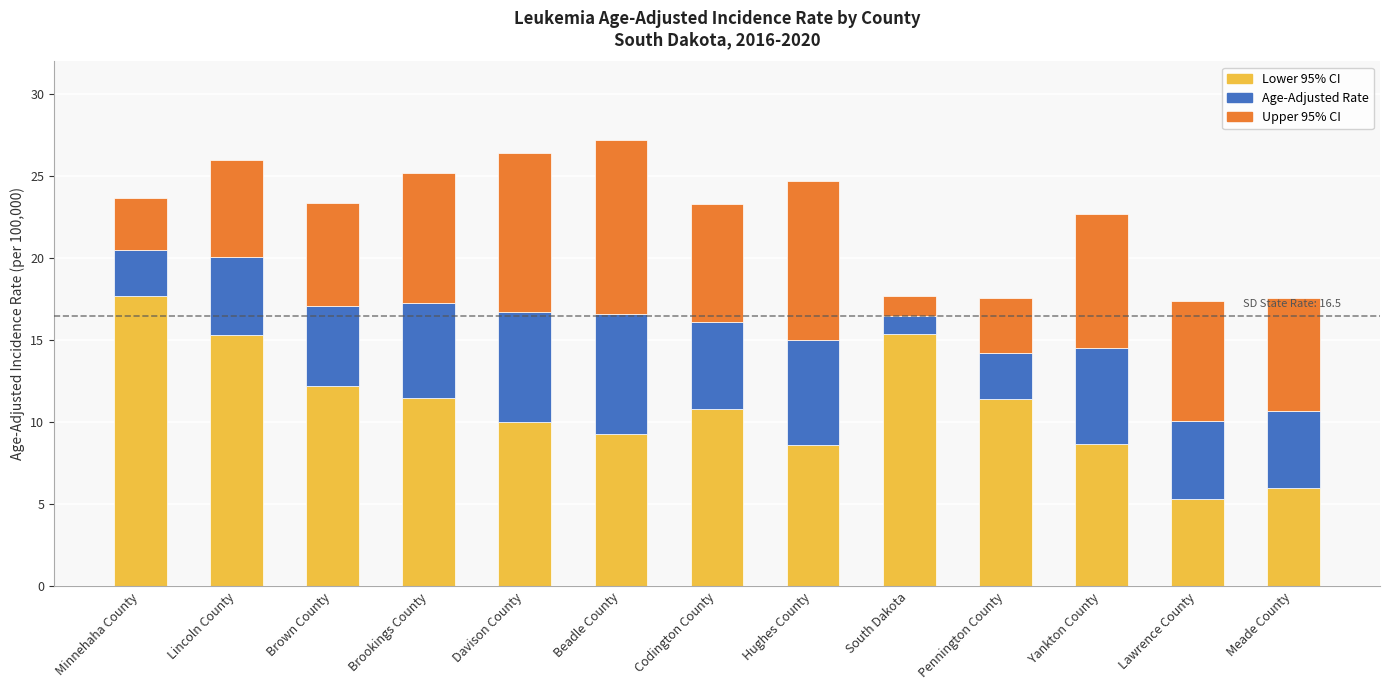

True or false: Lower 95% CI has a value of 8.4 at Lawrence County.

False